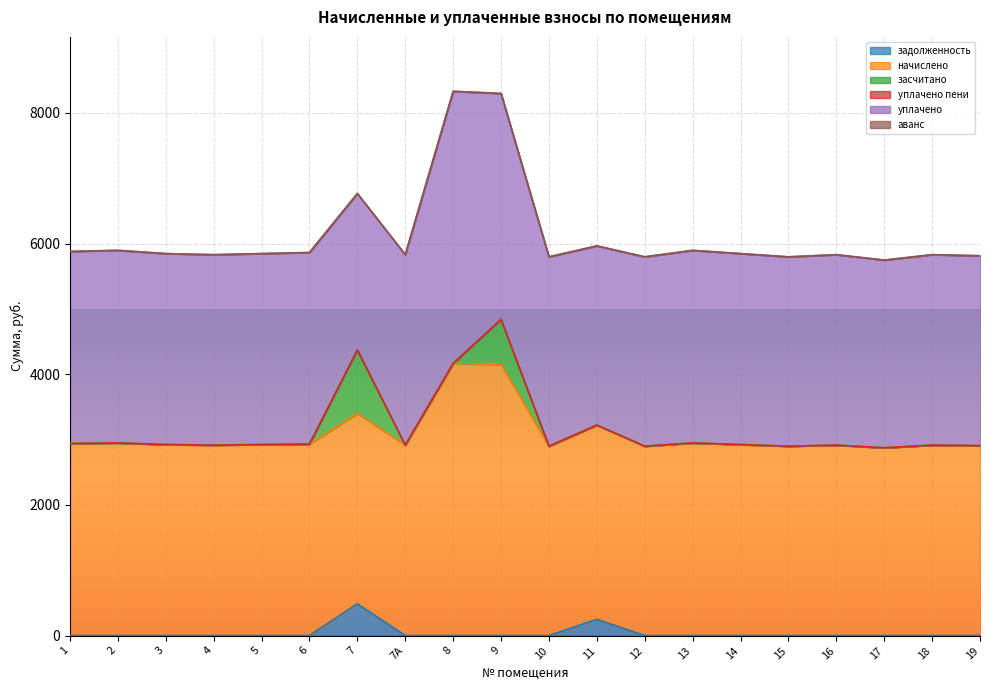

List the labels in order of задолженность value, largest first.

7, 11, 1, 2, 3, 4, 5, 6, 7А, 8, 9, 10, 12, 13, 14, 15, 16, 17, 18, 19